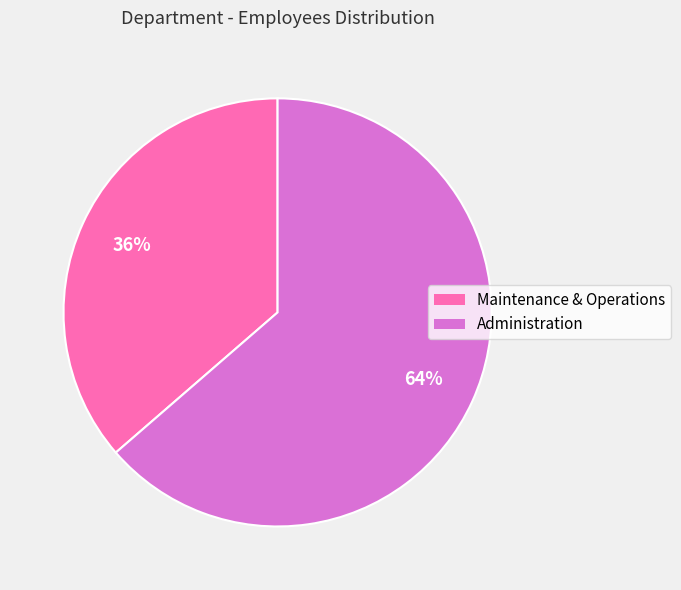

What is the smallest slice in the pie chart?

Maintenance & Operations